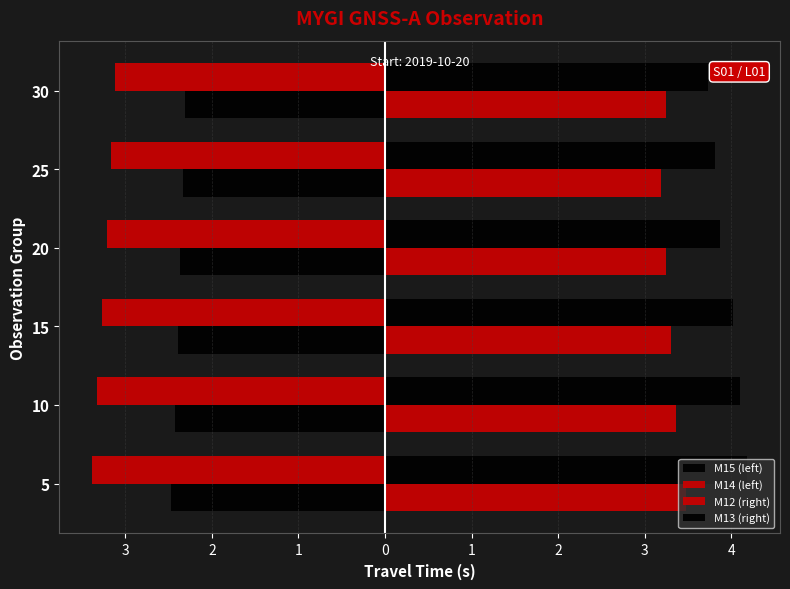

How many categories are shown in the chart?

6